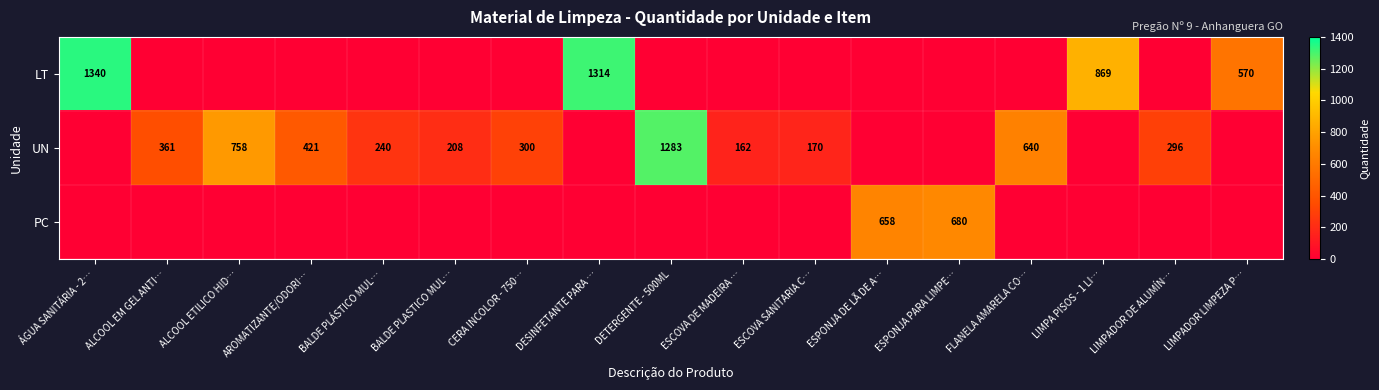

The value of UN at ESCOVA DE MADEIRA … is 279. True or false?

False